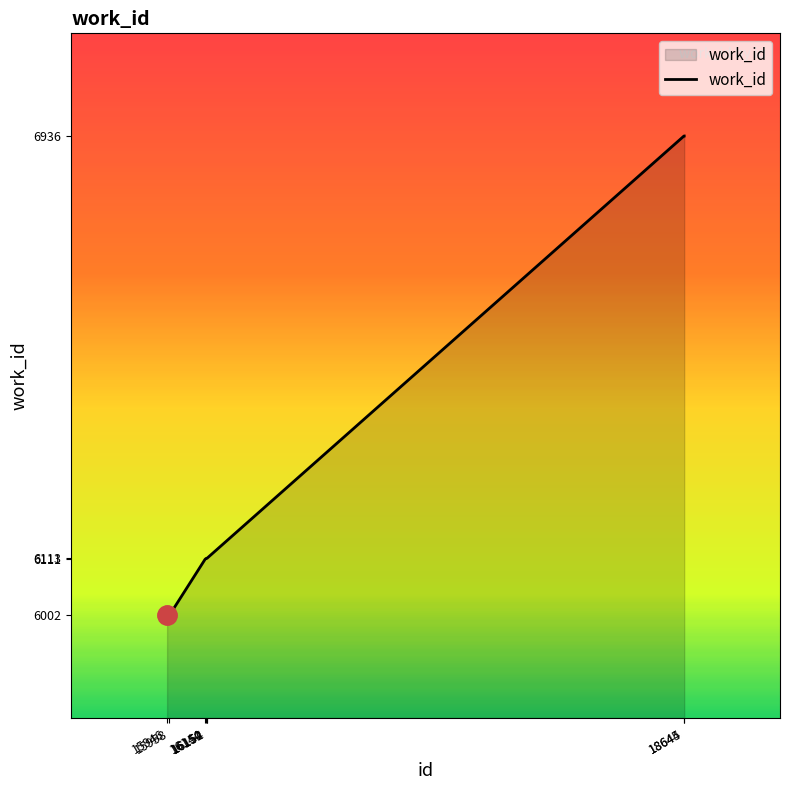

What is the change in value from 15958 to 16152?

+111